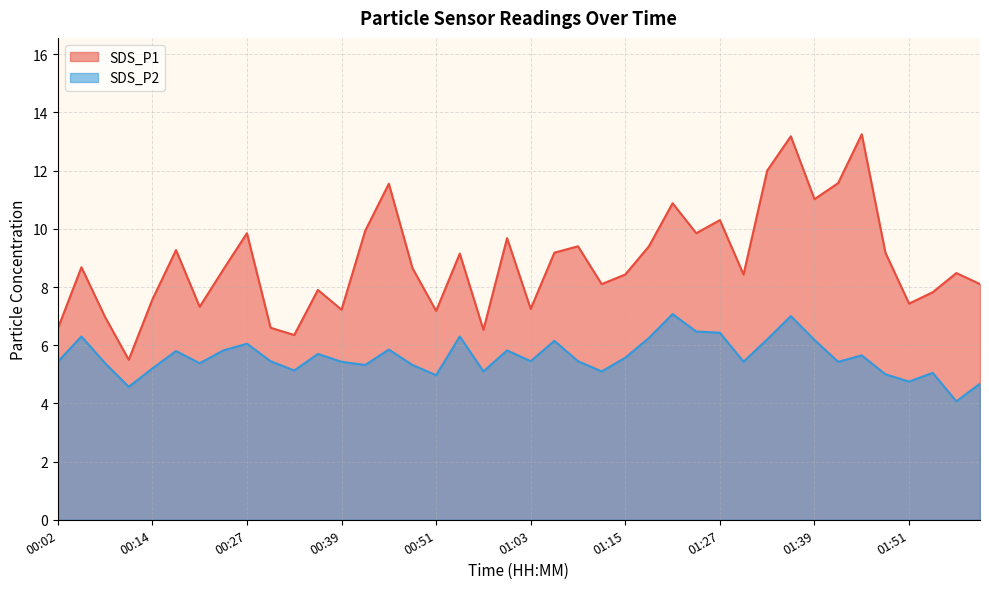

List the labels in order of SDS_P2 value, largest first.

01:21, 01:36, 01:24, 01:27, 00:05, 00:54, 01:18, 01:33, 01:39, 01:06, 00:27, 00:45, 00:23, 01:00, 00:17, 00:36, 01:45, 01:15, 00:30, 01:03, 01:09, 00:02, 00:39, 01:30, 01:42, 00:08, 00:20, 00:42, 00:48, 00:14, 00:33, 00:57, 01:12, 01:54, 01:48, 00:51, 01:51, 02:00, 00:11, 01:57